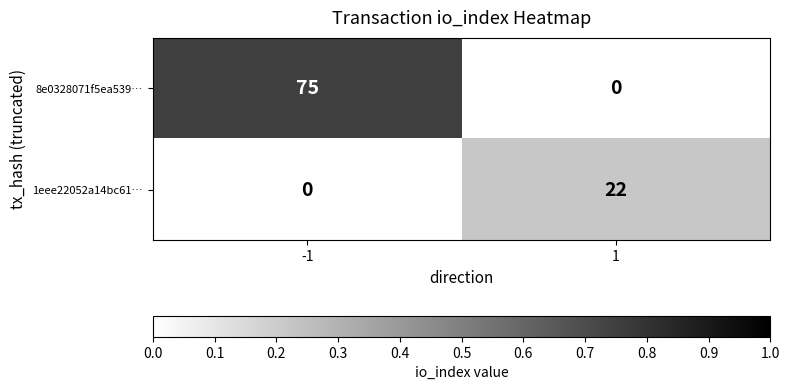

The 1eee22052a14bc61… series shows 0 at -1. True or false?

True